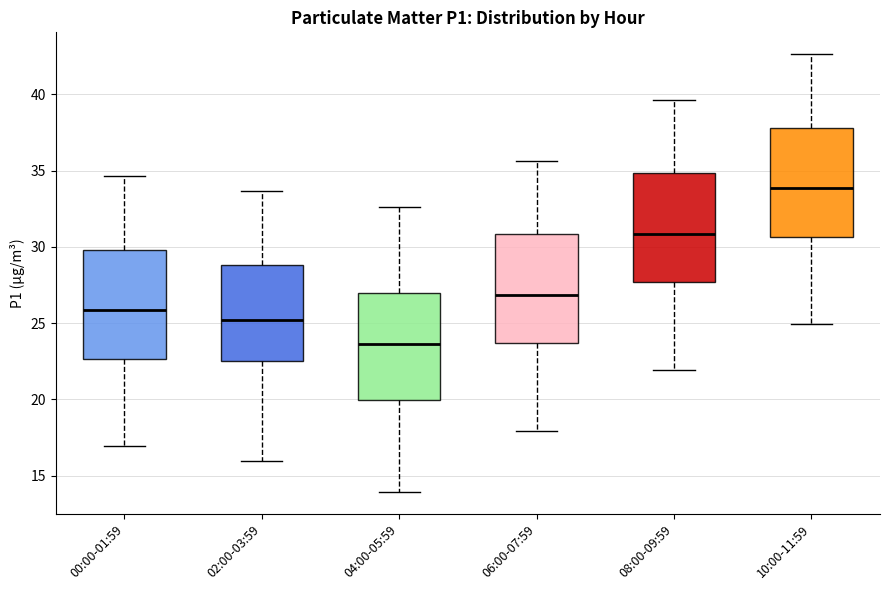

Which box has the lowest median line?

04:00-05:59